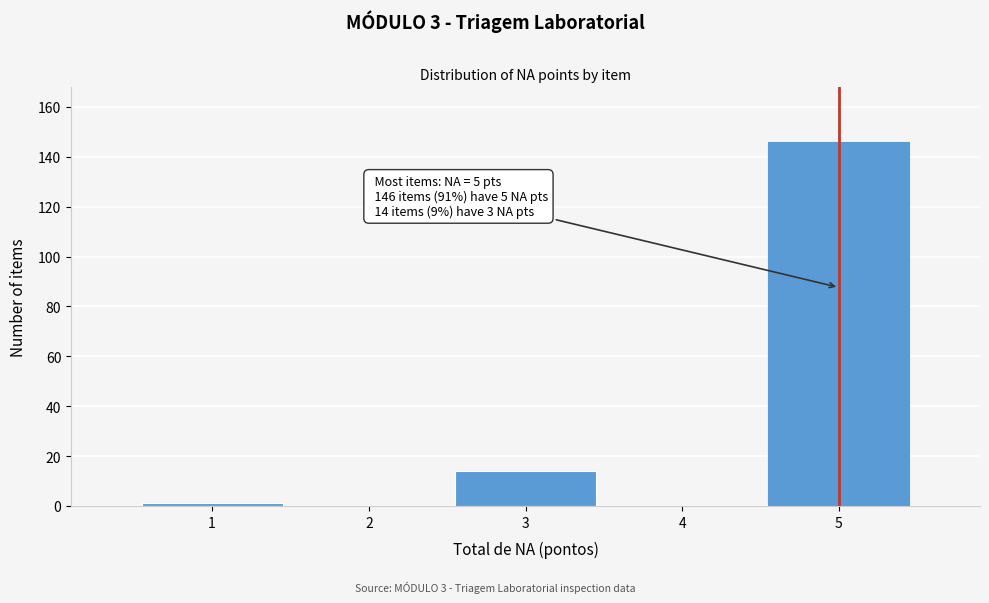

Reading right to left, what are all the values shown in this chart?

5=146	4=0	3=14	2=0	1=1